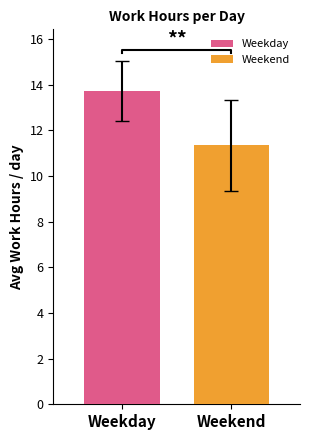

What is the highest value of the Weekday series?

13.7